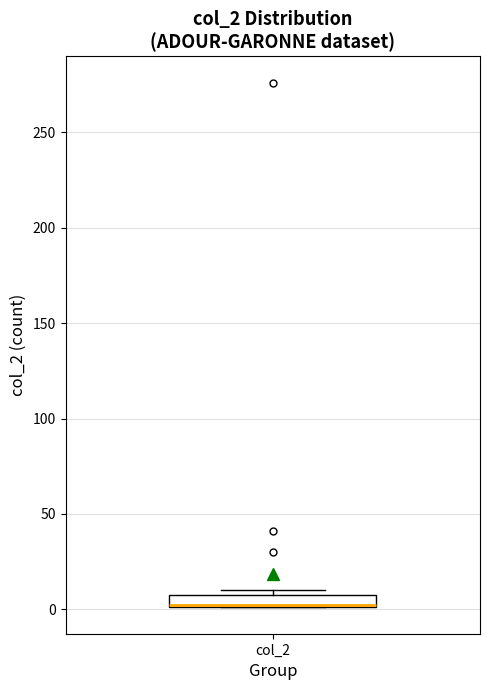

Where does the median line of the box for col_2 sit on the y-axis? The values are not printed on the chart, so give them approximately, as read against the axis.

5